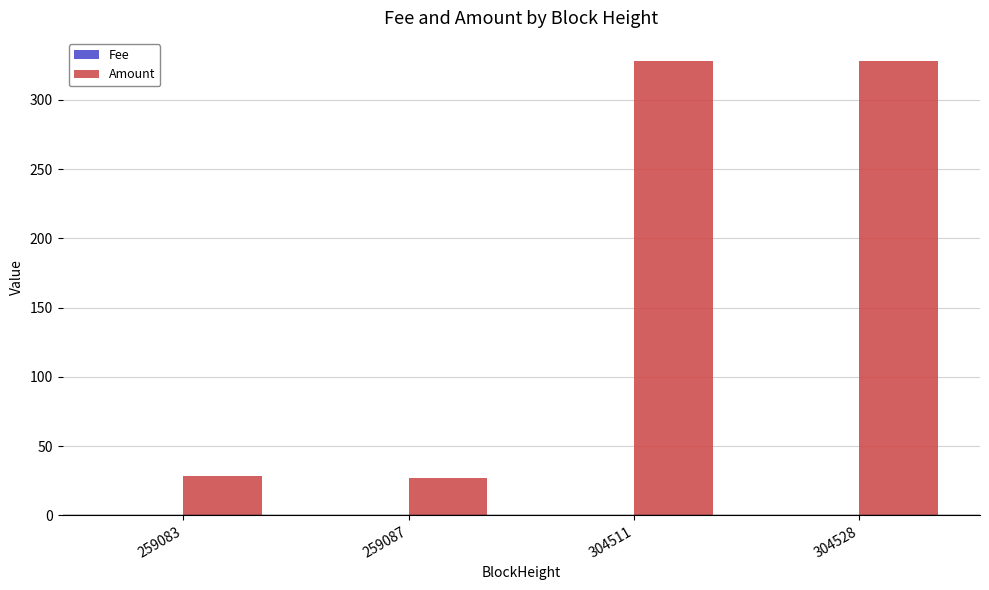

Which series has the largest total across all categories?

Amount